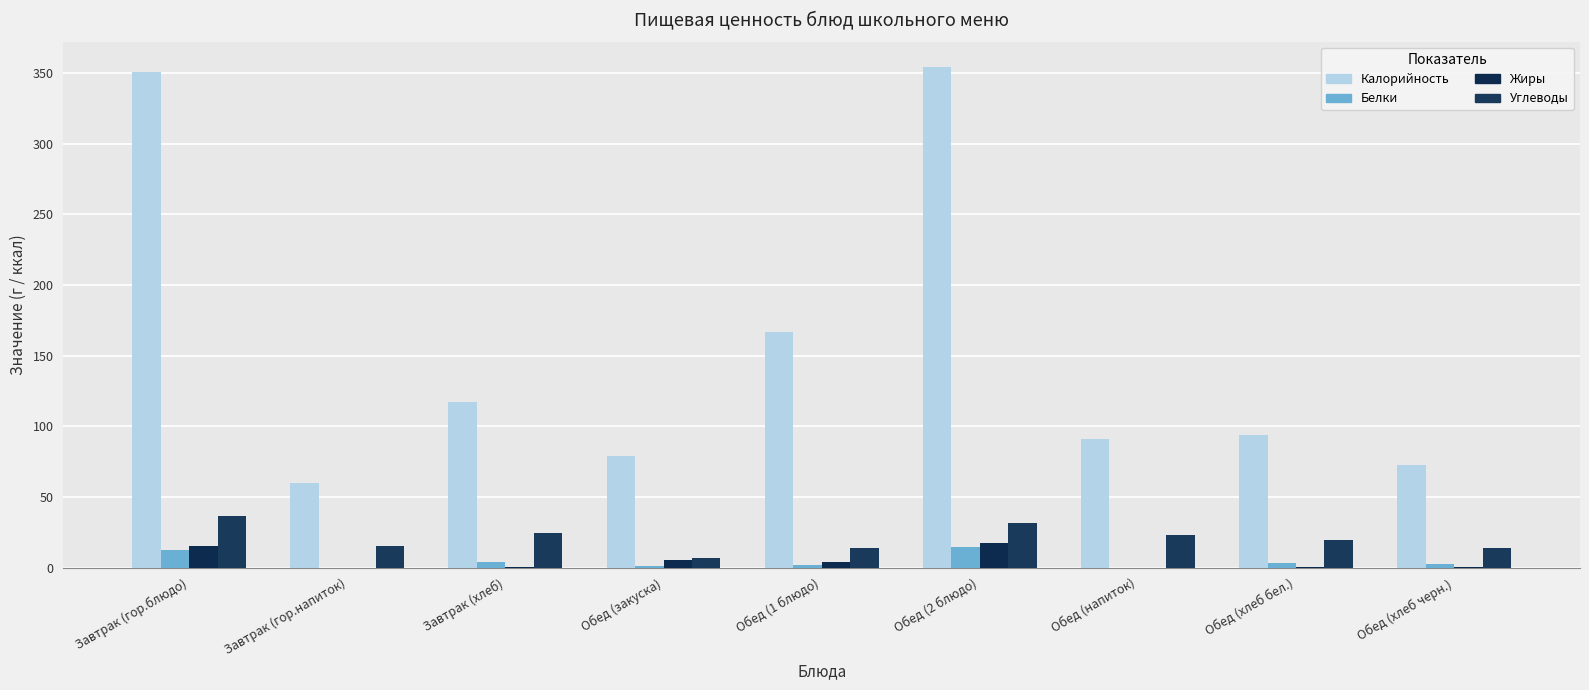

True or false: Углеводы has a value of 15.0 at Завтрак (гор.напиток).

True